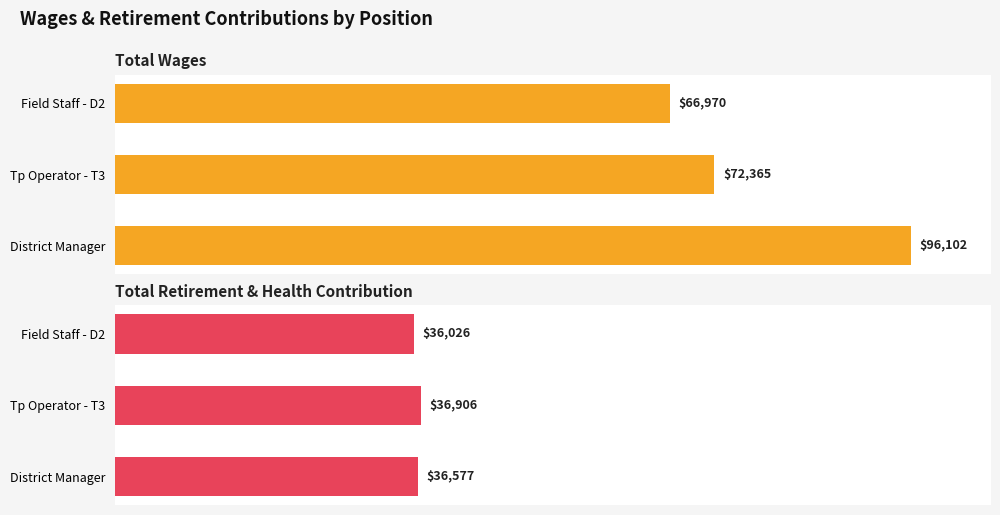

What is the sum of the Total Wages values at Field Staff - D2 and District Manager?

163072